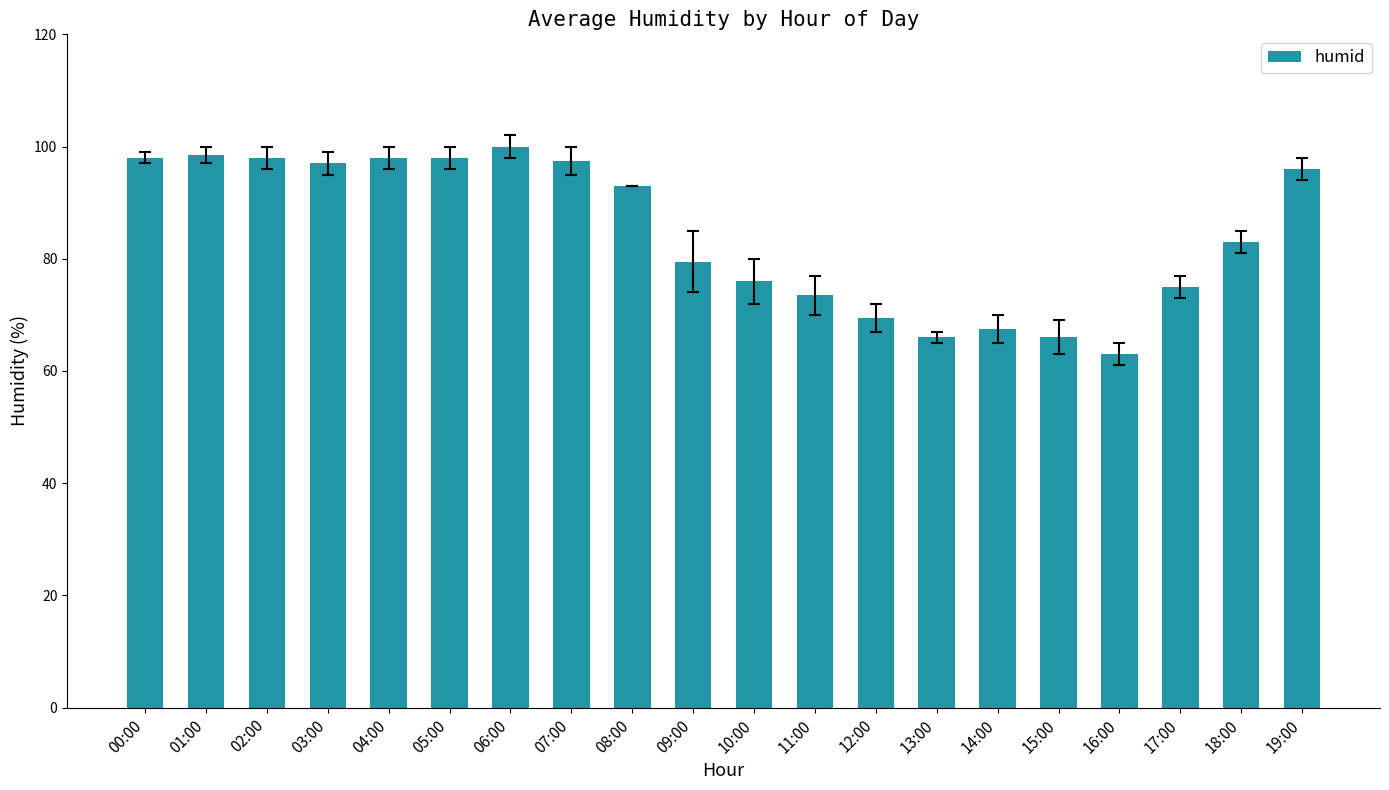

What is the difference between the values at 07:00 and 16:00?

34.5